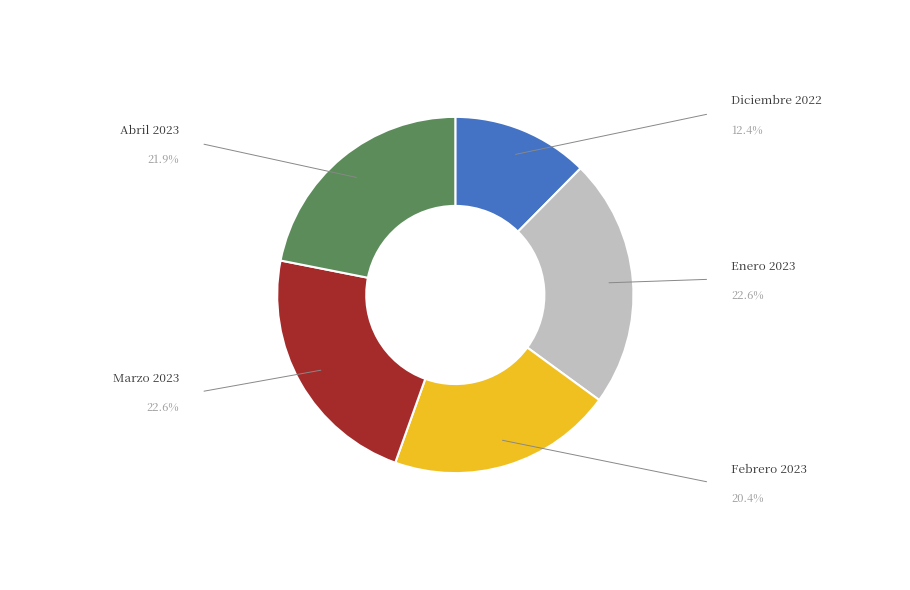

Approximately how many times larger is the value at Febrero 2023 compared to Abril 2023?

0.9